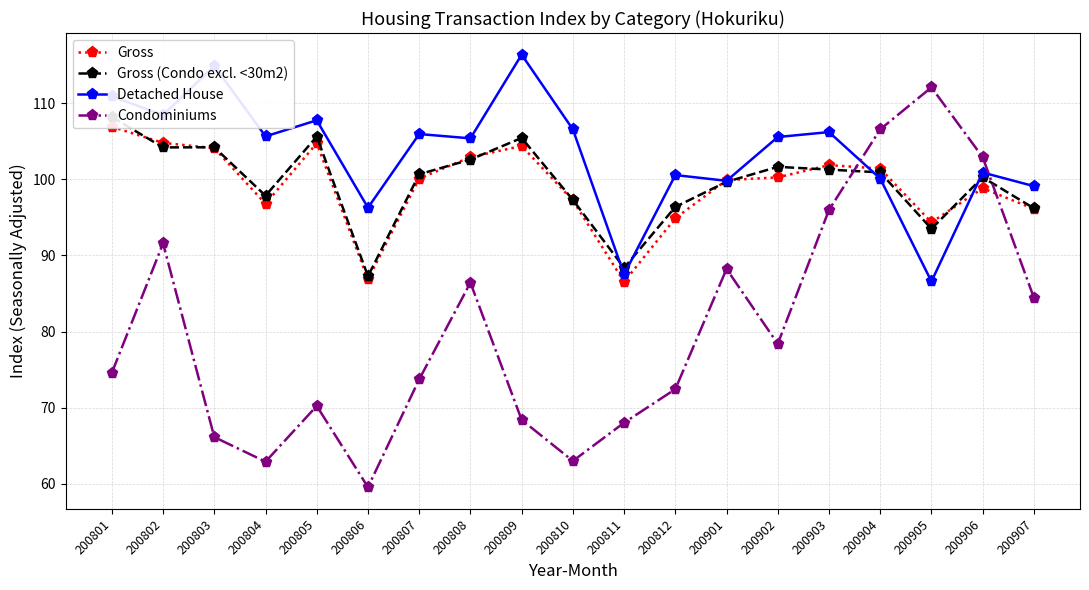

At which label is Gross (Condo excl. <30m2) closest to 97?

200810